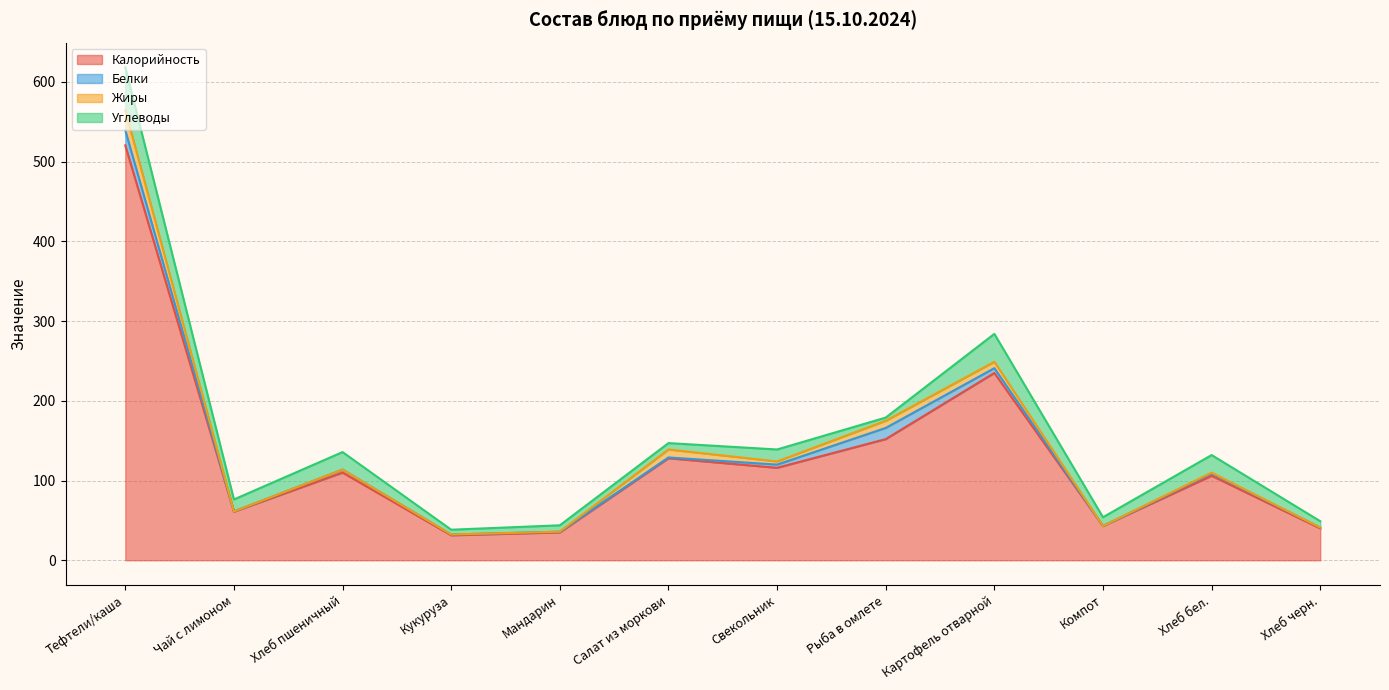

At which category is the sum across all series the highest?

Тефтели/каша